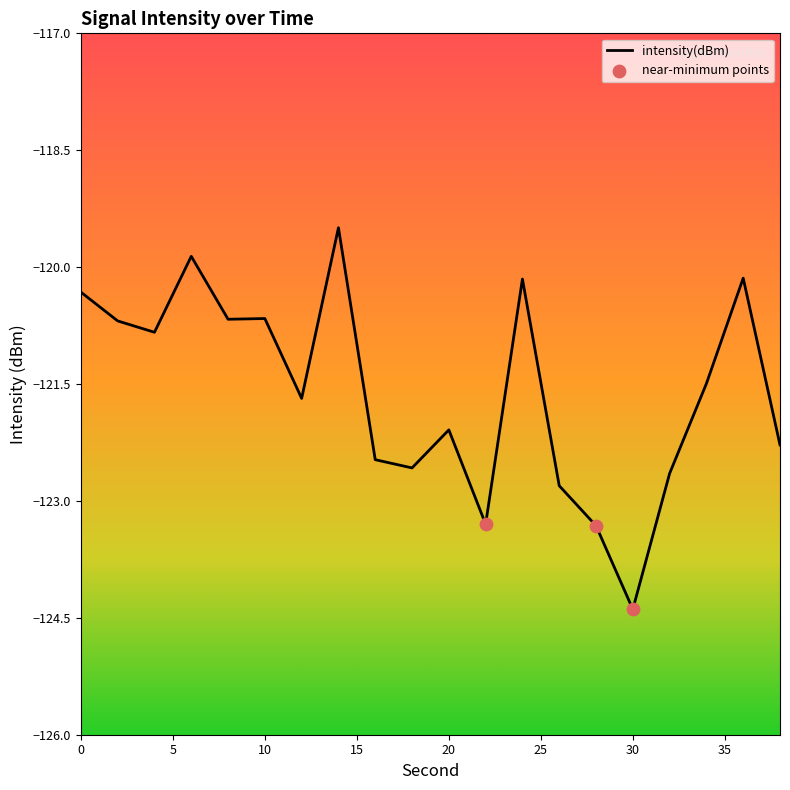

What is the maximum value shown in the chart?

-119.5